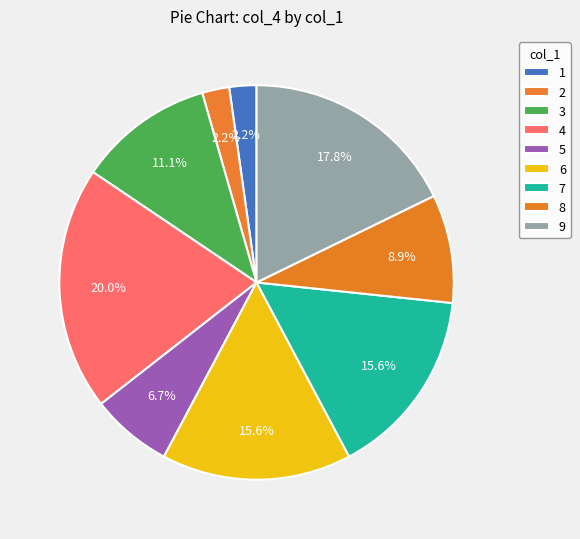

Which category has the smallest portion of the pie?

1